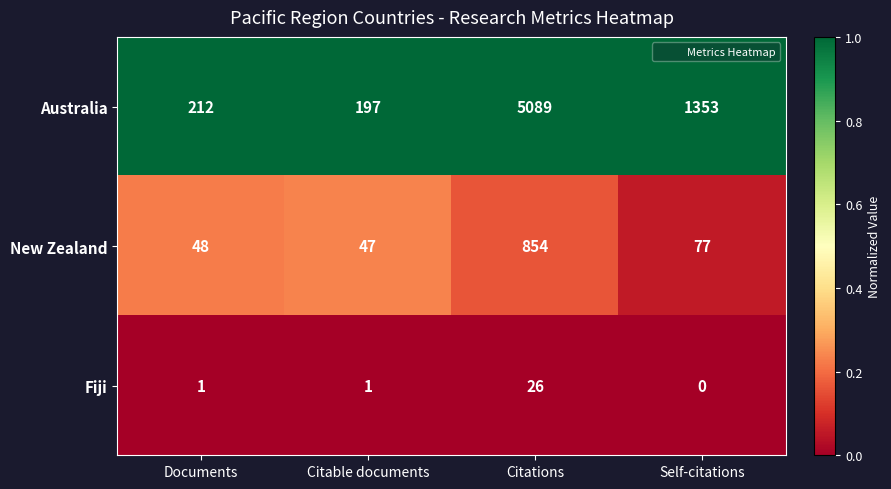

How many distinct data groups are displayed?

3